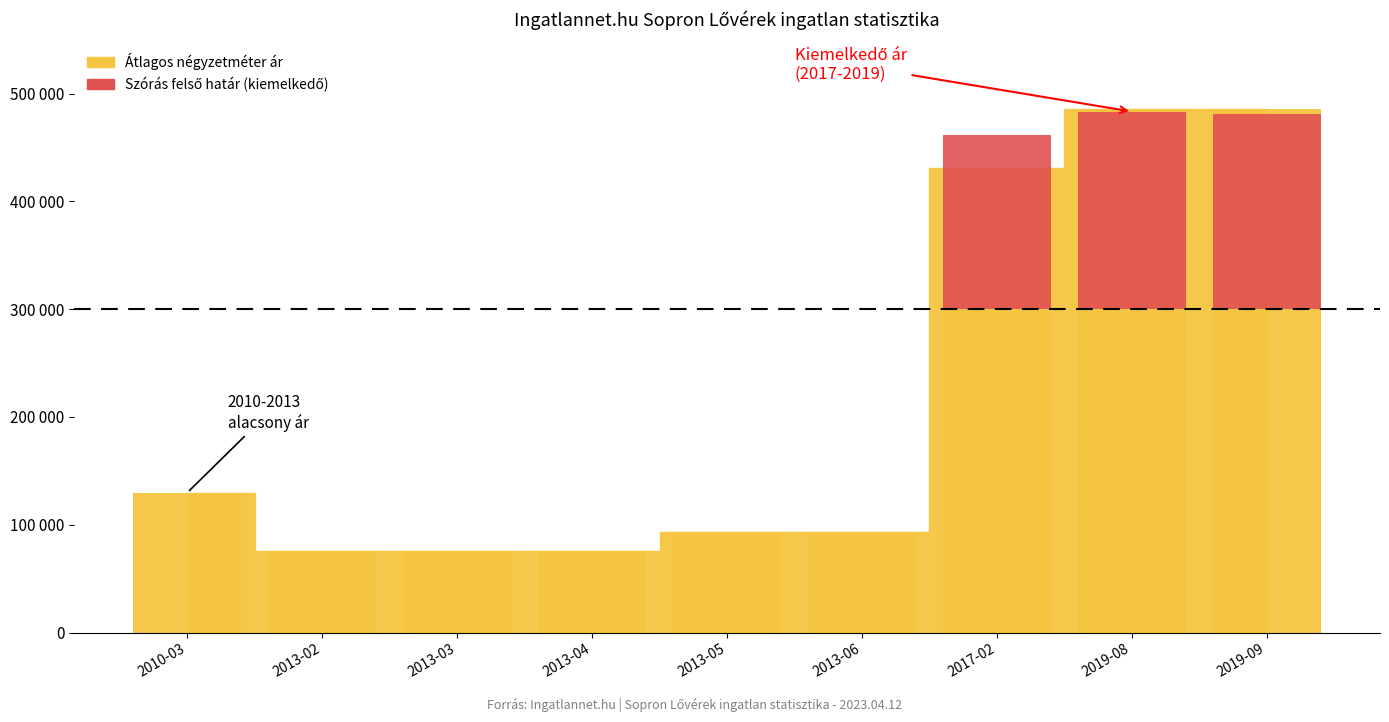

The value of Átlagos négyzetméter ár at 2019-08 is 867651. True or false?

False